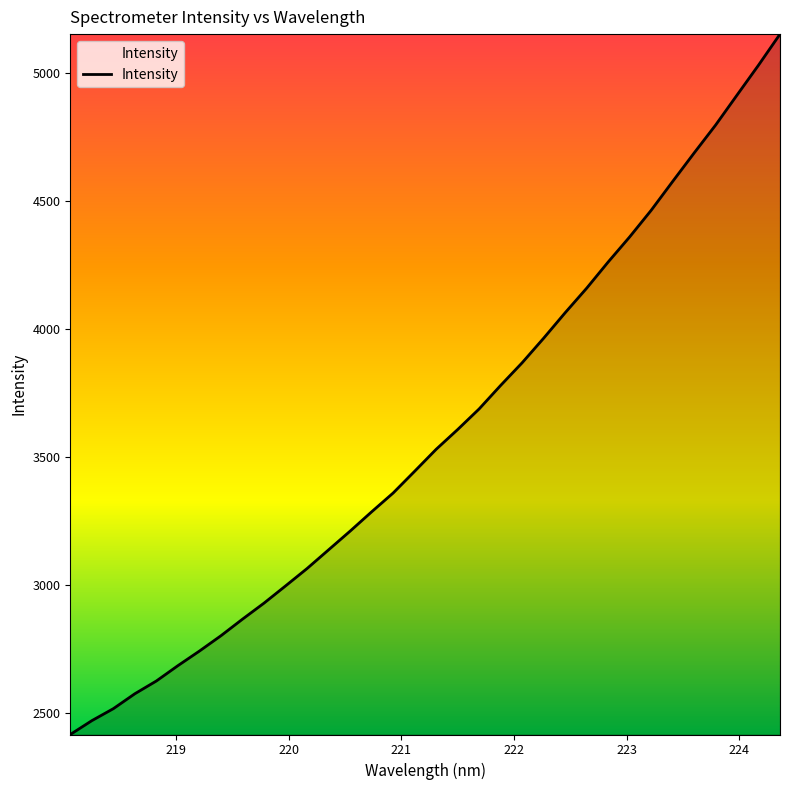

What is the difference between the maximum and minimum values?

2735.3